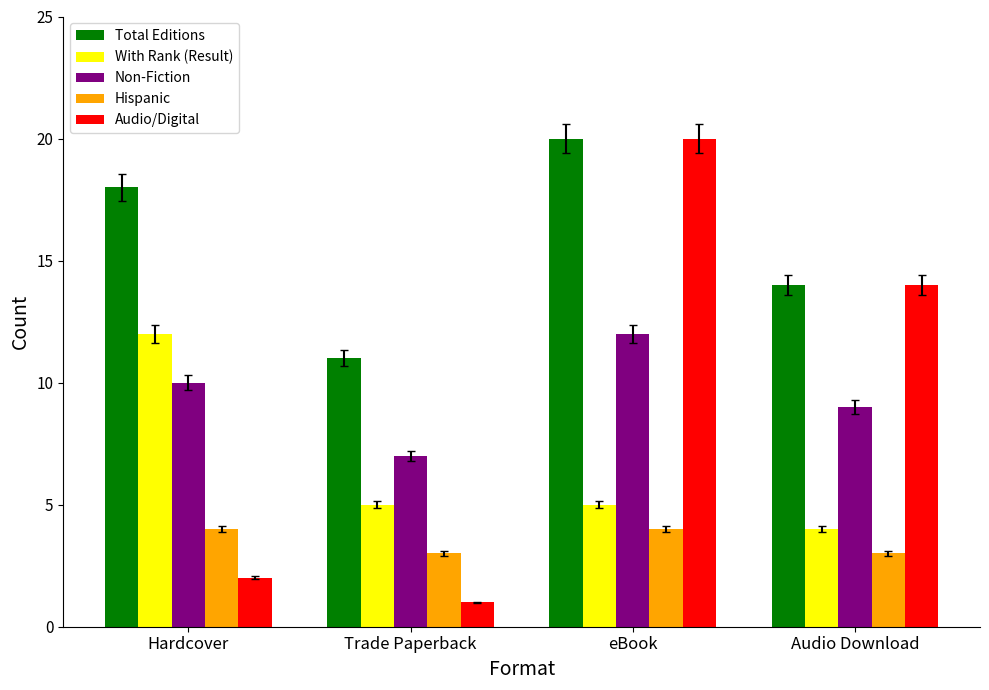

What is the value of the With Rank (Result) bar at the 1st from the left?

12